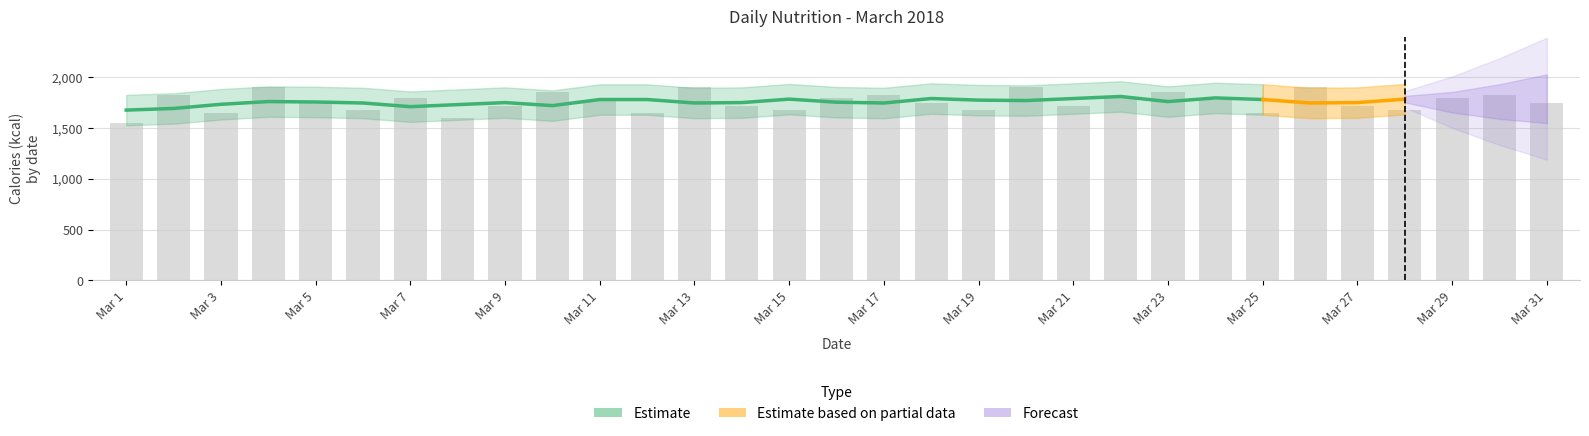

How many bars are there in total?

31